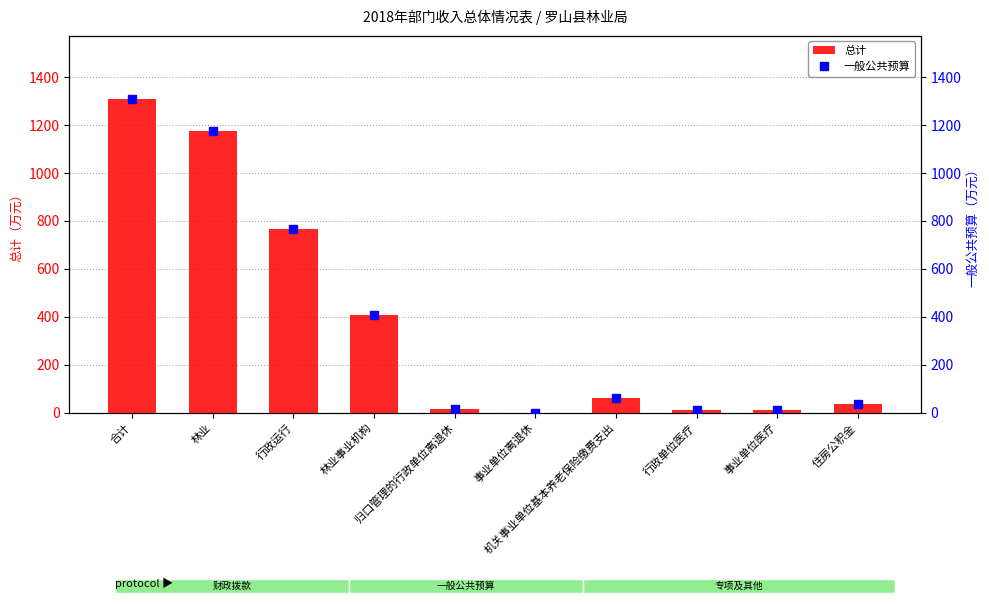

The 总计 series shows 1095.6 at 行政运行. True or false?

False